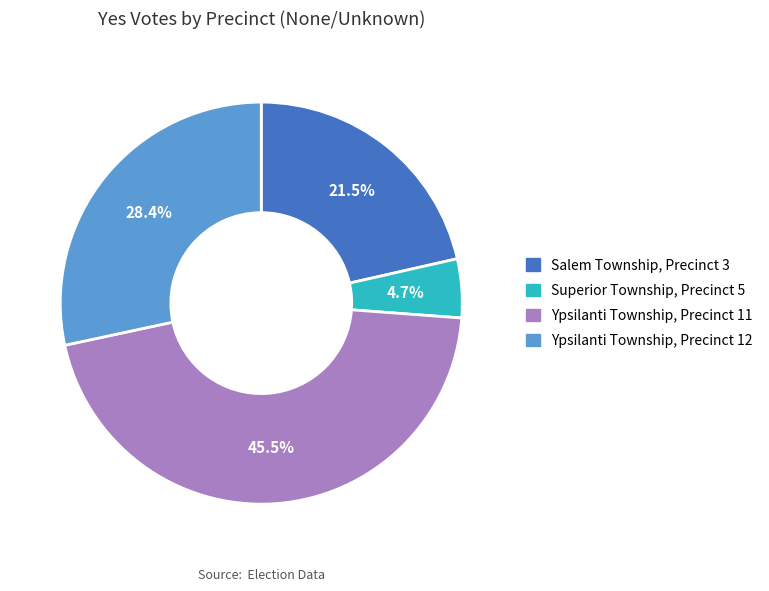

Which slice is the largest?

Ypsilanti Township, Precinct 11